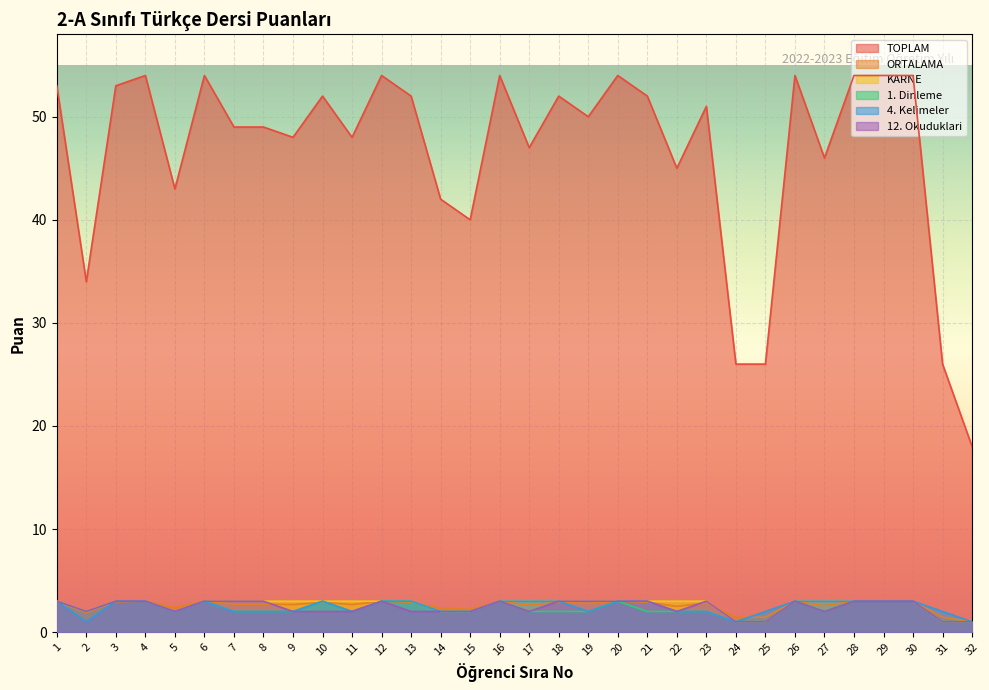

Which has a higher value, 4 or 31?

4